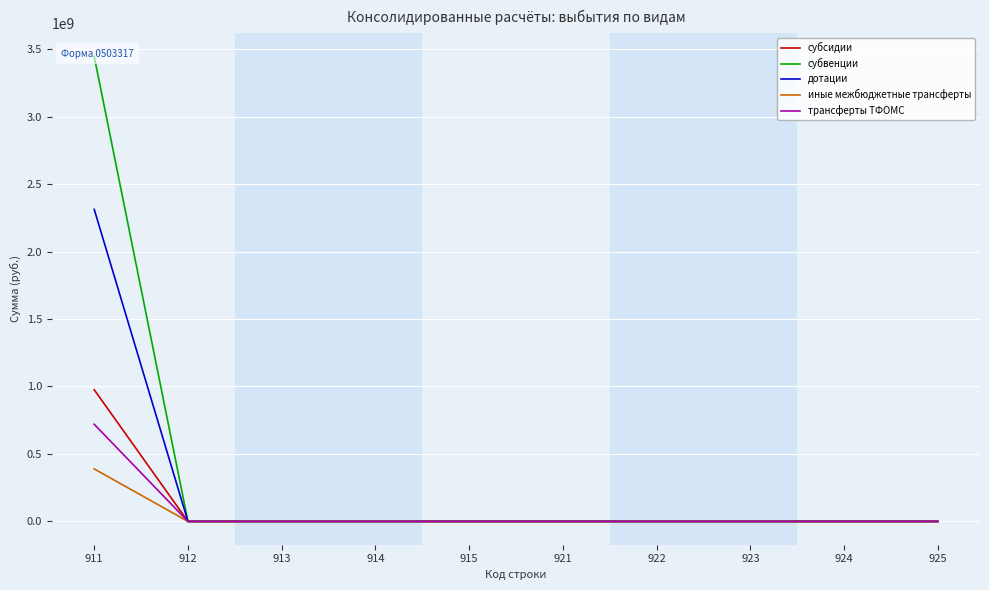

Rank the categories by субвенции value from lowest to highest.

912, 913, 914, 915, 921, 922, 923, 924, 925, 911